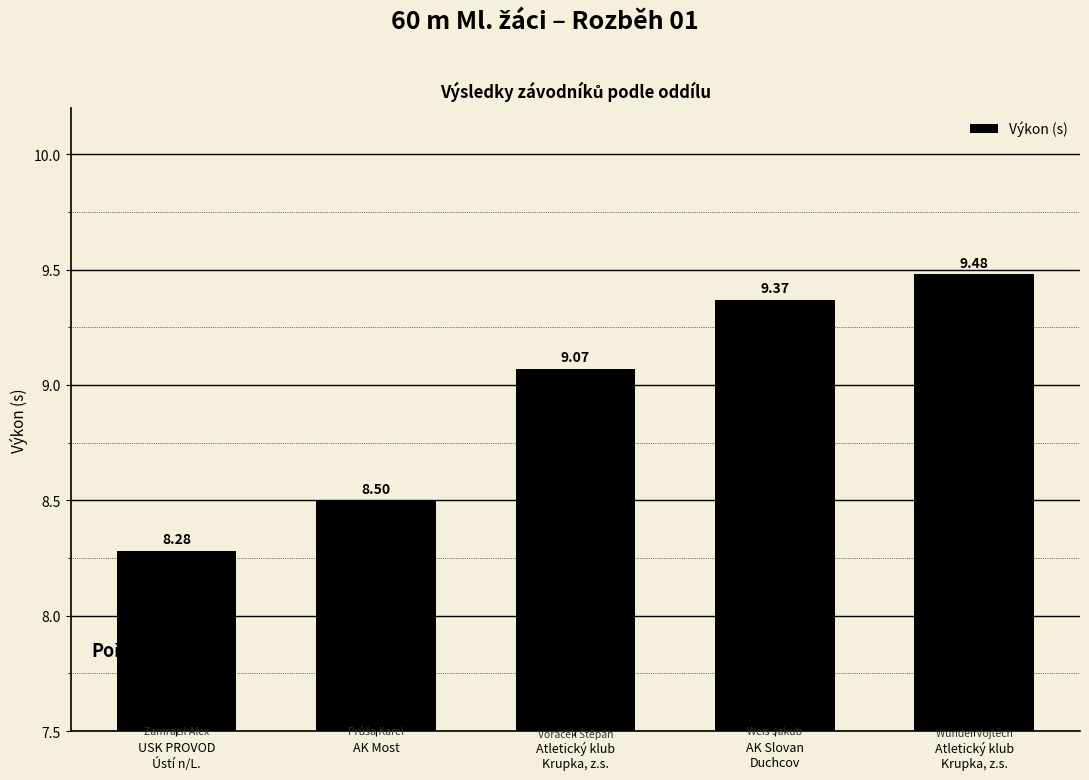

What is the label of the 3rd bar from the right?

Atletický klub
Krupka, z.s.